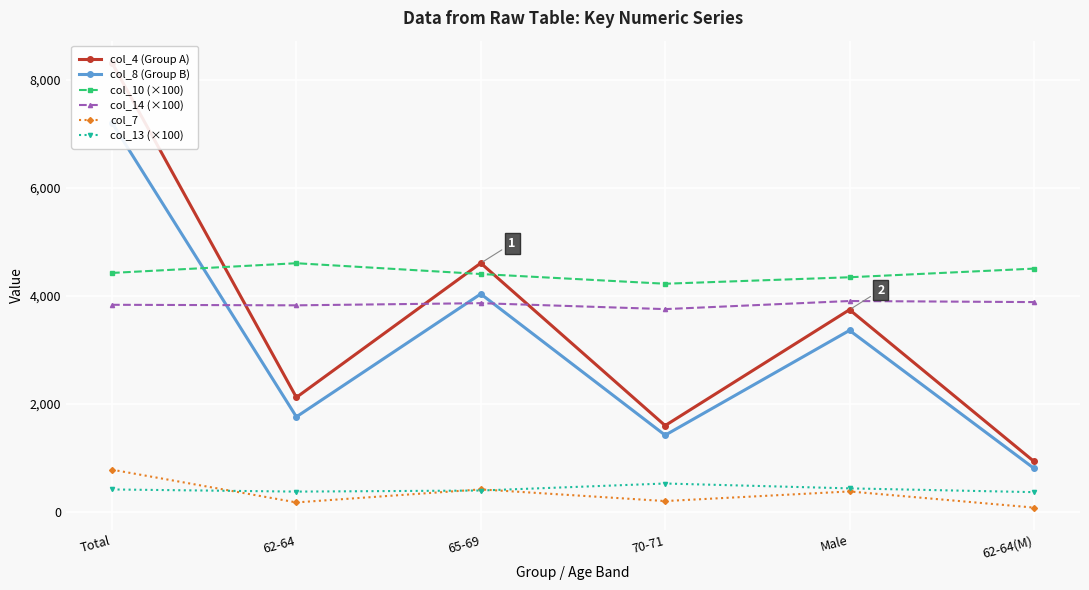

What is the difference between the maximum and minimum values in the col_7 series?

702.0